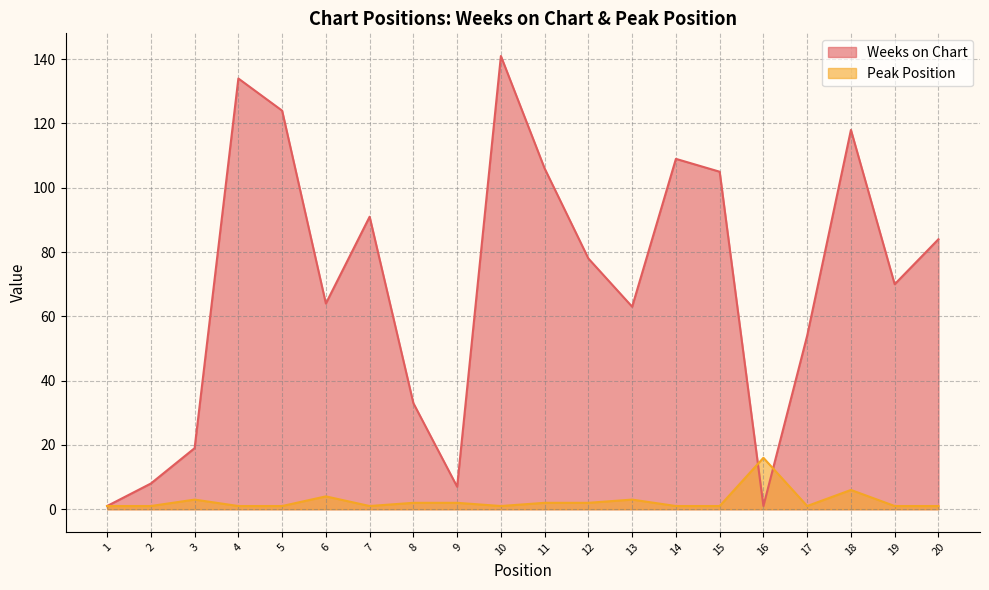

Where is the first local minimum for Peak Position?

7